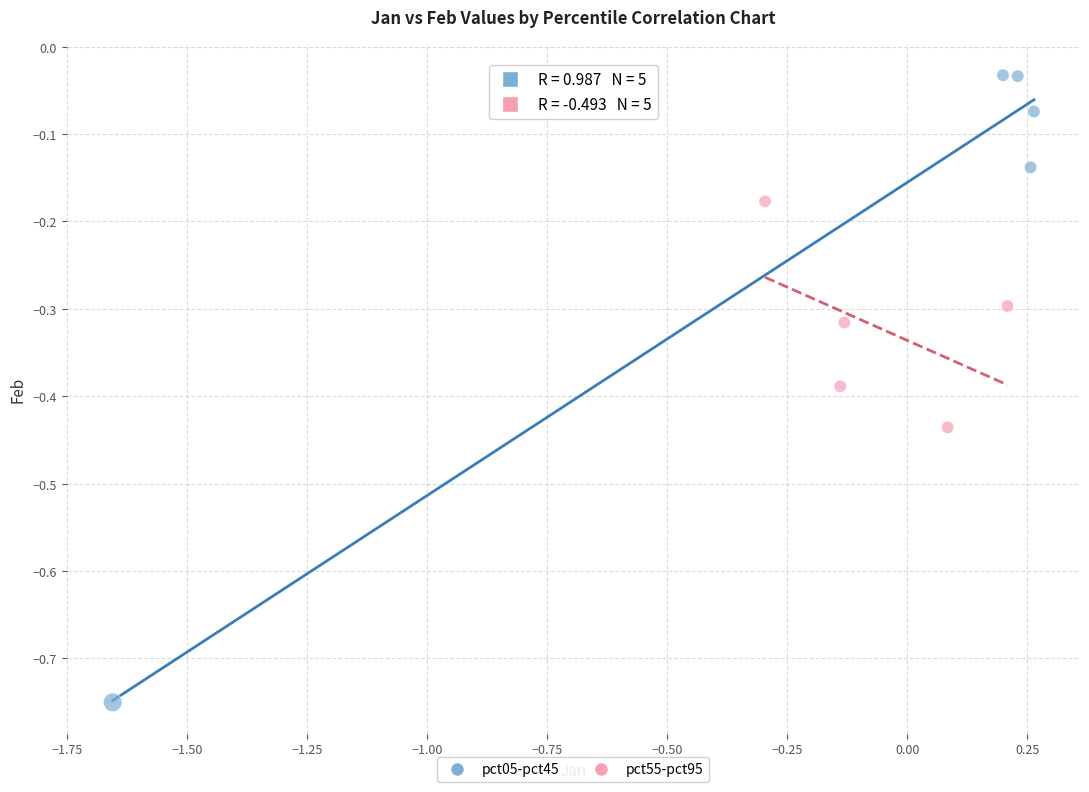

What are all the series names shown in the legend?

pct05-pct45, pct55-pct95